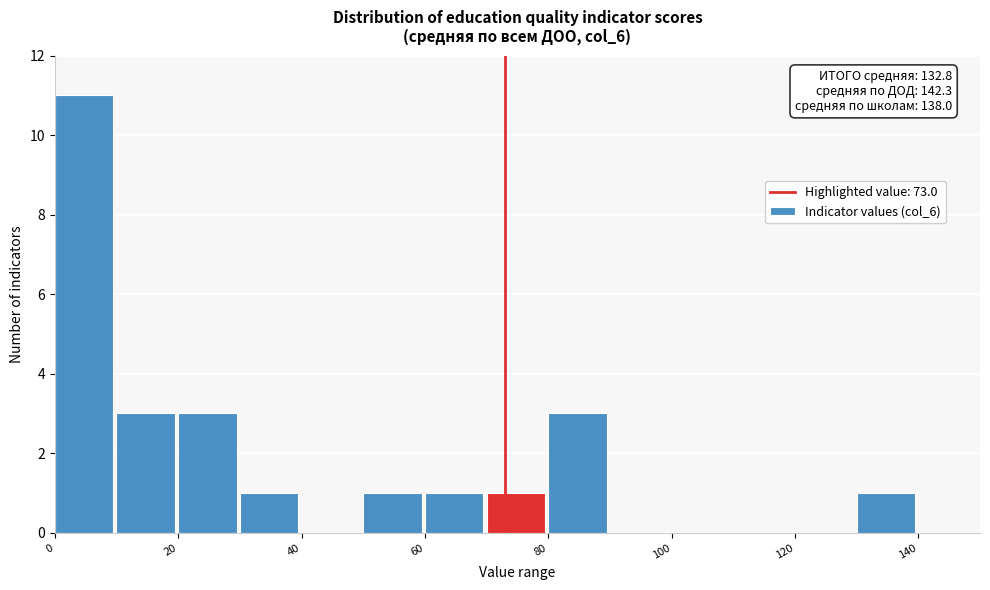

Which range on the x-axis has the tallest bar?

0 to 10